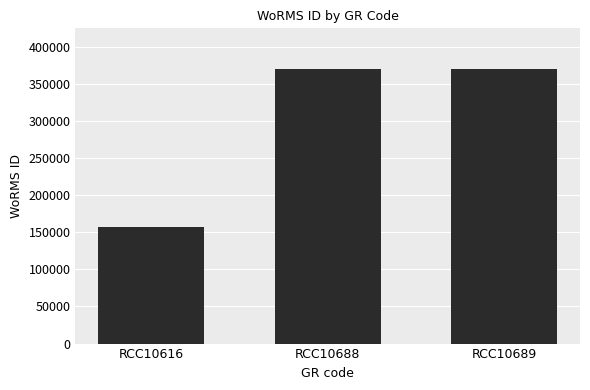

What is the greatest value displayed?

369378